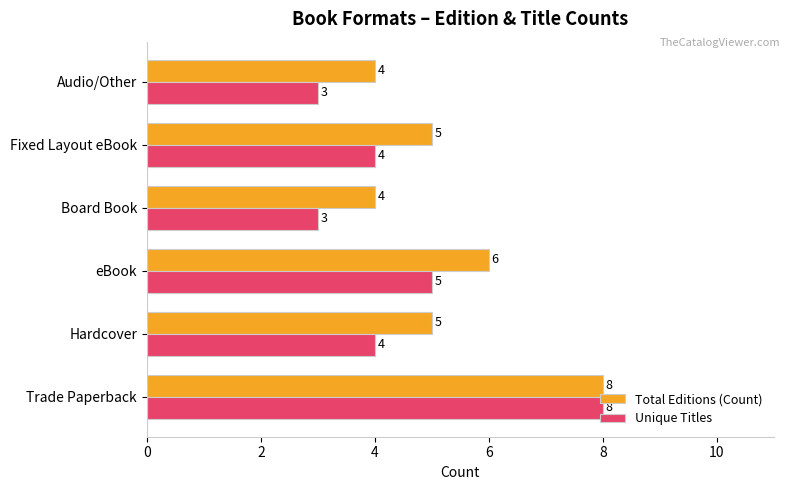

Rank the series by their average value, from highest to lowest.

Total Editions (Count), Unique Titles